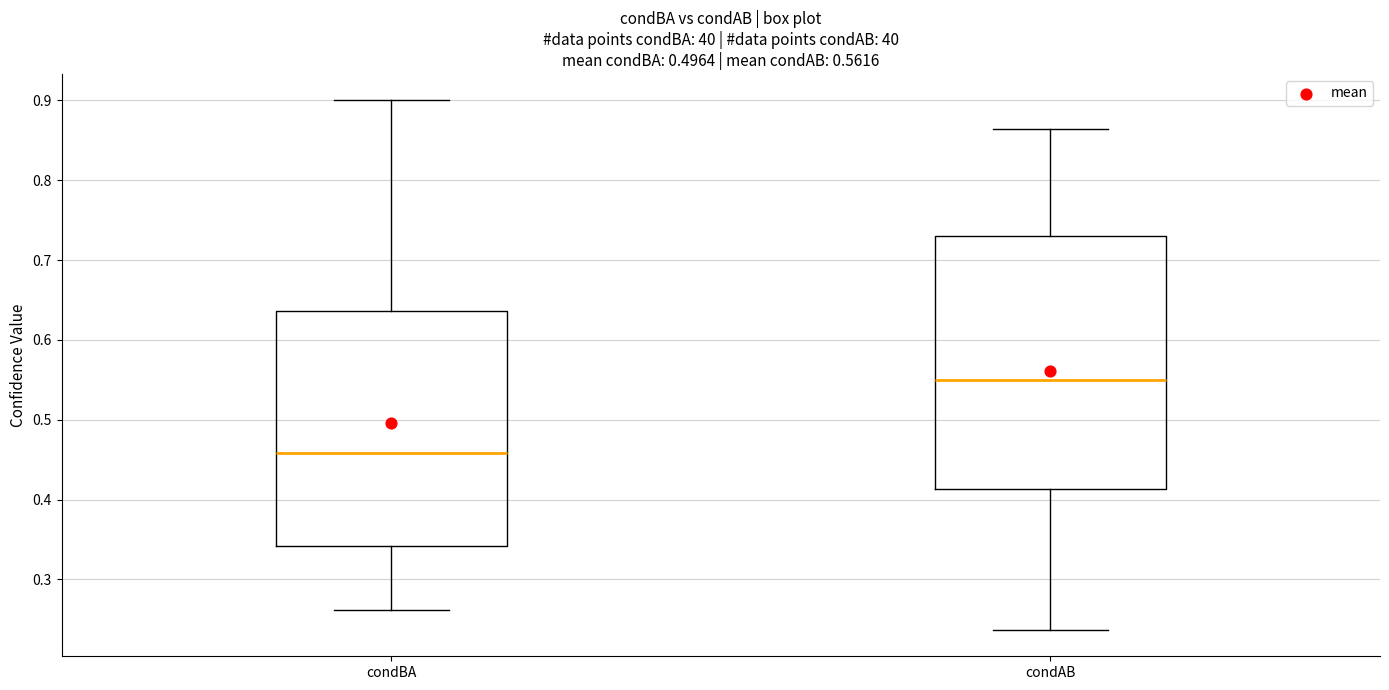

Which box has the highest median line?

condAB